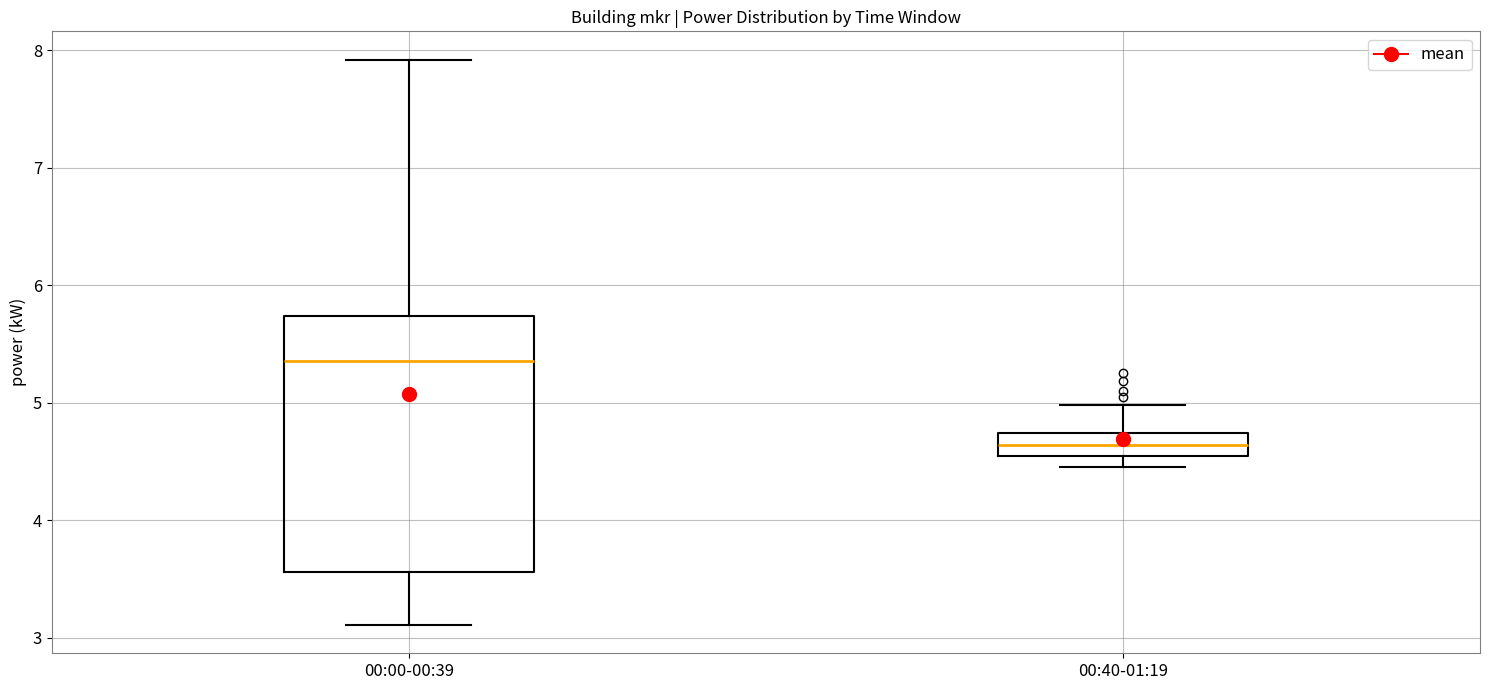

Reading left to right, transcribe this box plot: for each box, give where its median line is, the range the box spans, and where its two whiskers end, as read against the y-axis. The values are not printed on the chart, so give them approximately, as read against the axis.

00:00-00:39: median 5.4, box 3.6 to 5.7, whiskers 3.1 to 7.9
00:40-01:19: median 4.6, box 4.5 to 4.7, whiskers 4.5 (just below the box's lower edge) to 5.0